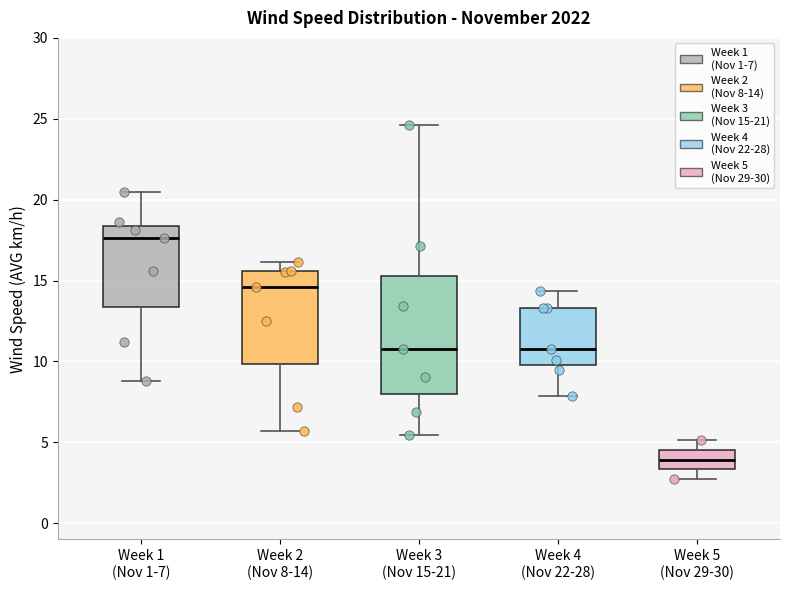

Which box's median line is the lowest?

Week 5 (Nov 29-30)